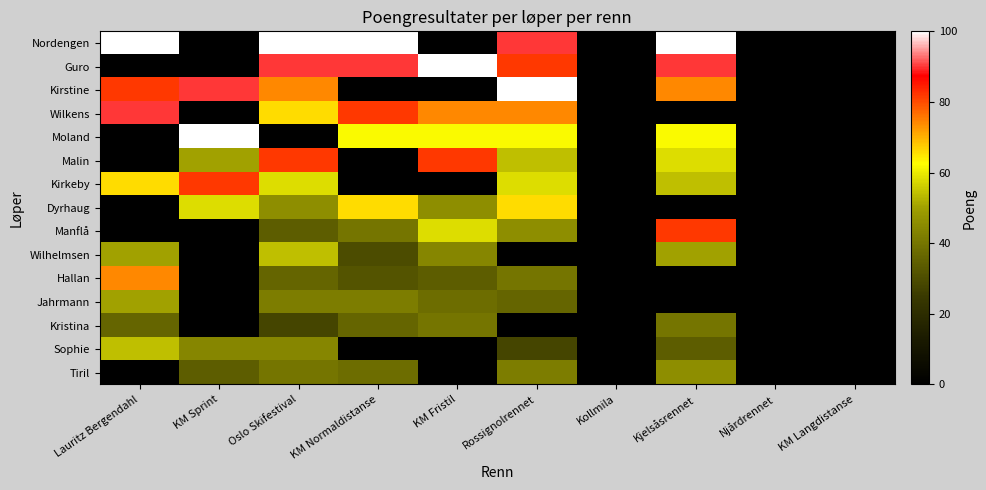

How many values in Wilkens are above zero?

5